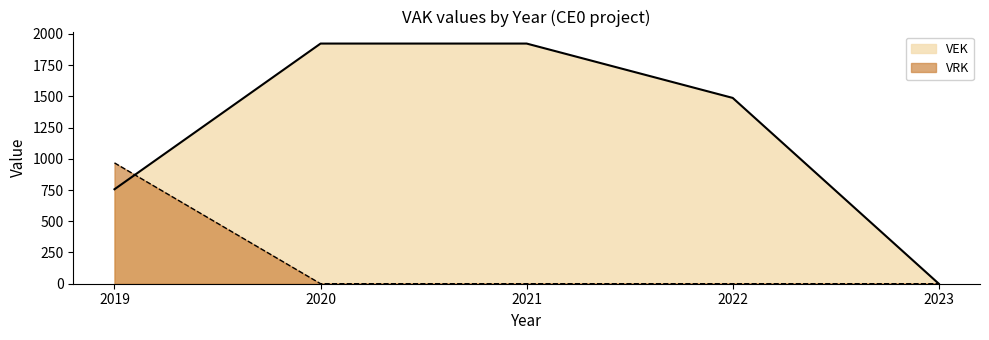

The VRK series shows 595 at 2021. True or false?

False